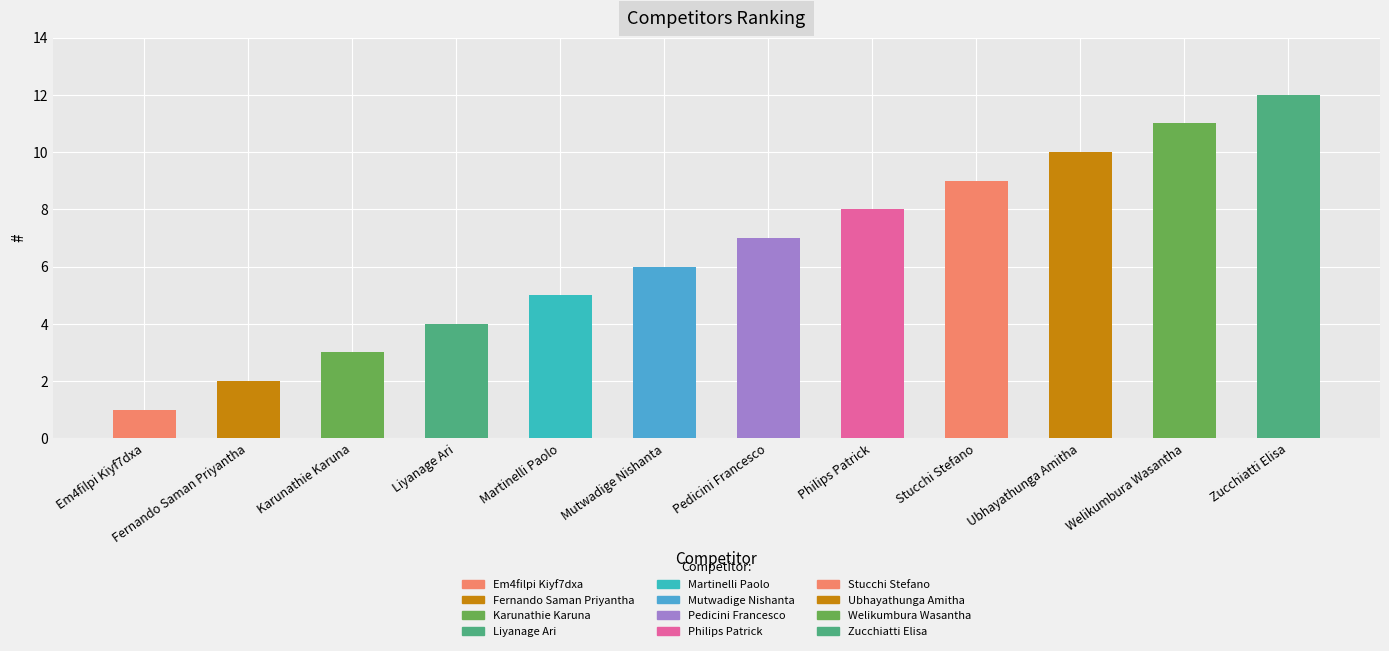

What is the difference between the values at Em4filpi Kiyf7dxa and Stucchi Stefano?

8